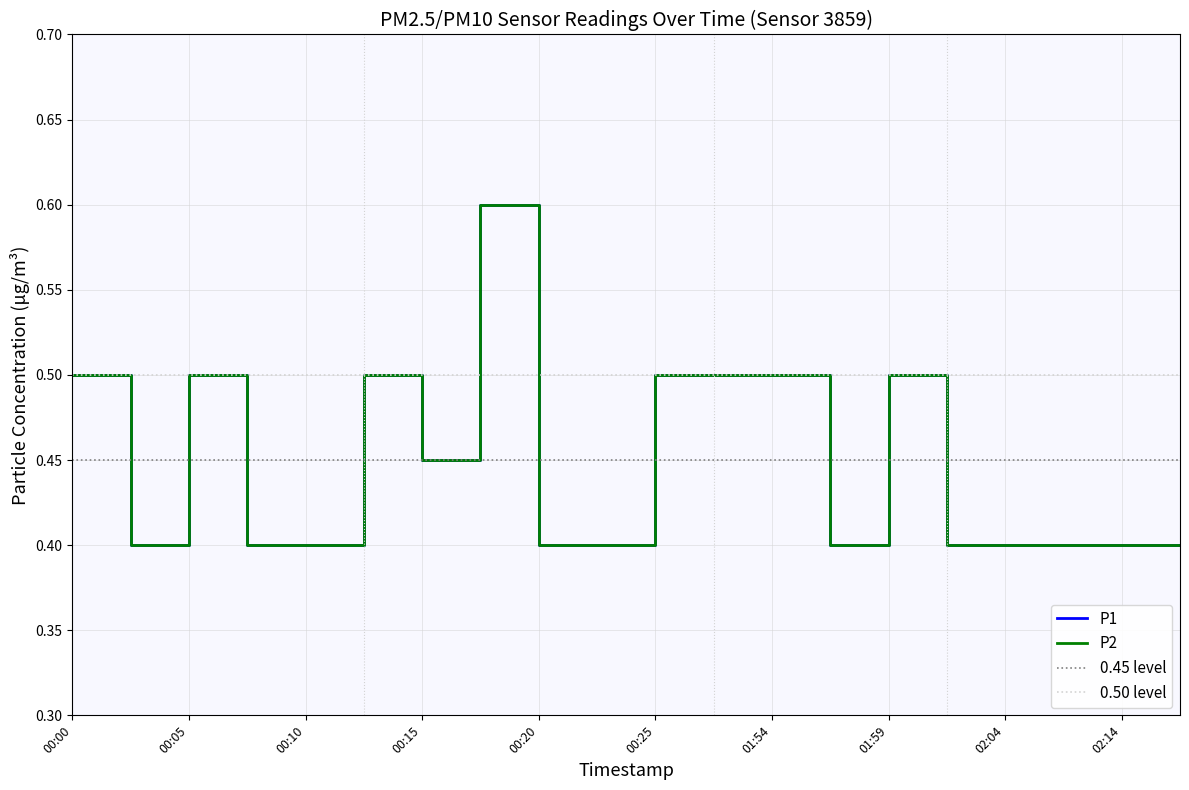

The value of P1 at 00:12 is 0.7. True or false?

False